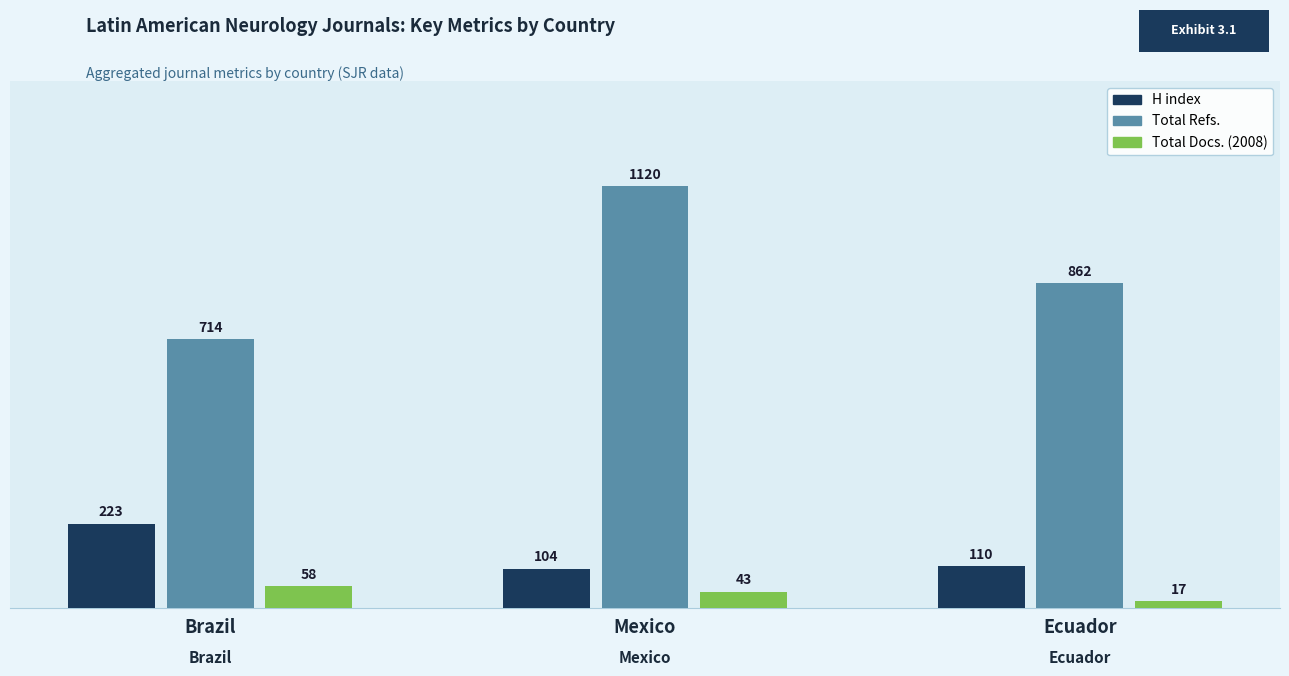

At which category is the sum across all series the highest?

Mexico